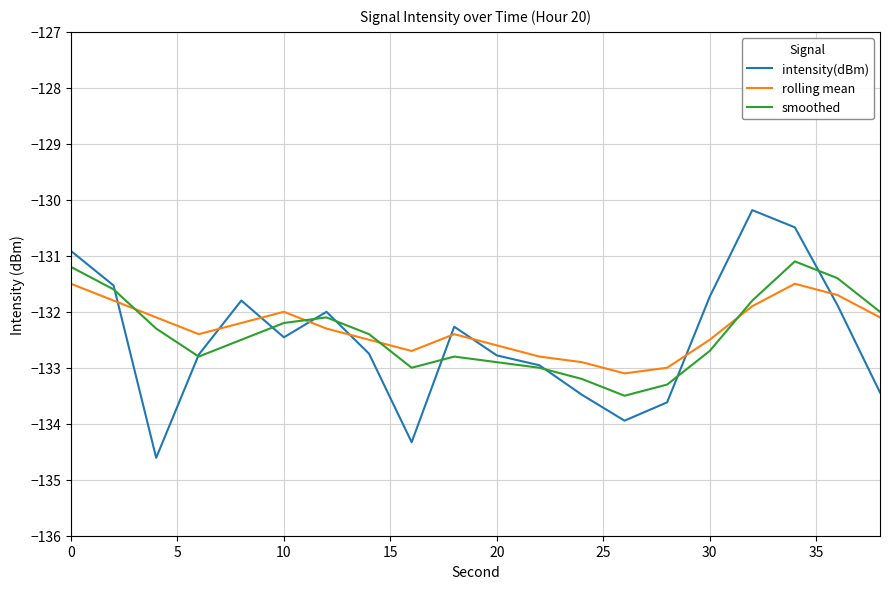

How many interior local peaks does the rolling mean series have?

3